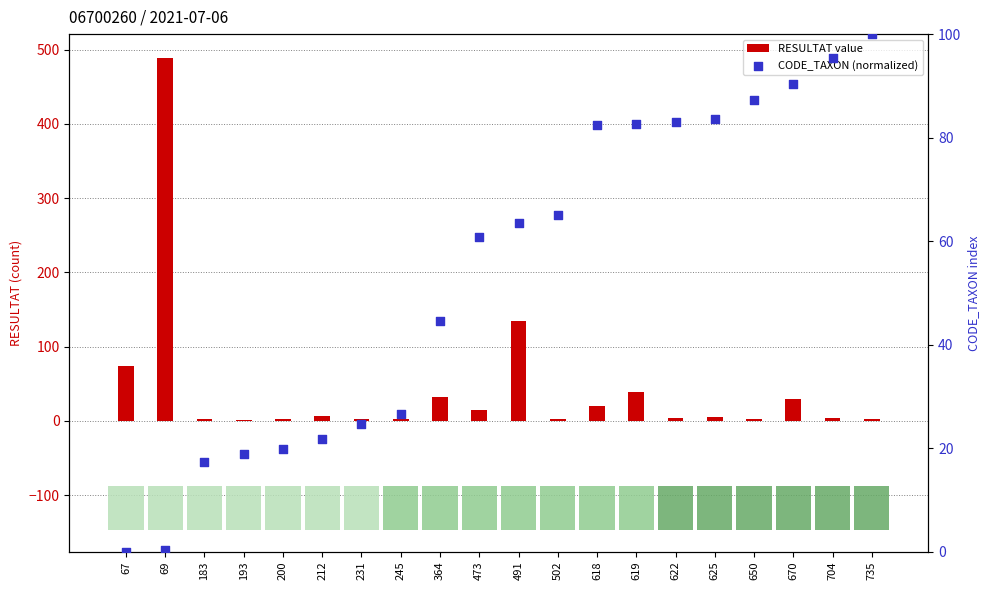

Which has a higher value, 473 or 231?

473